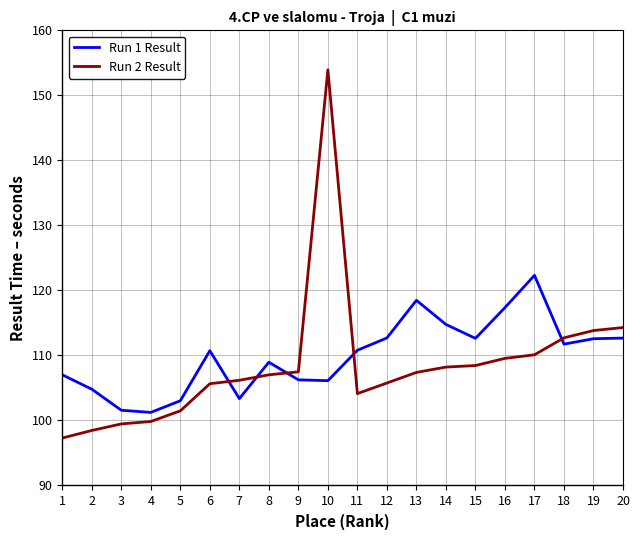

True or false: Run 1 Result has a value of 110.7 at 6.

True